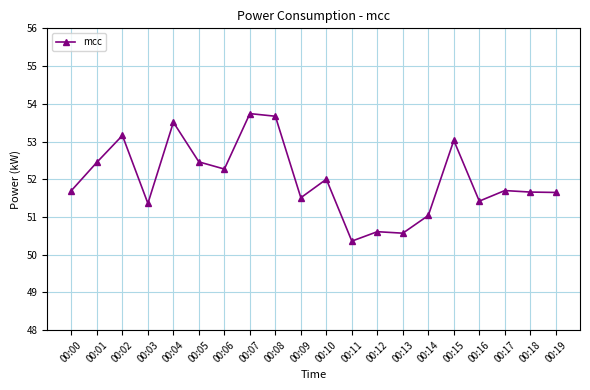

True or false: the data shows 51.7 at 00:17.

True